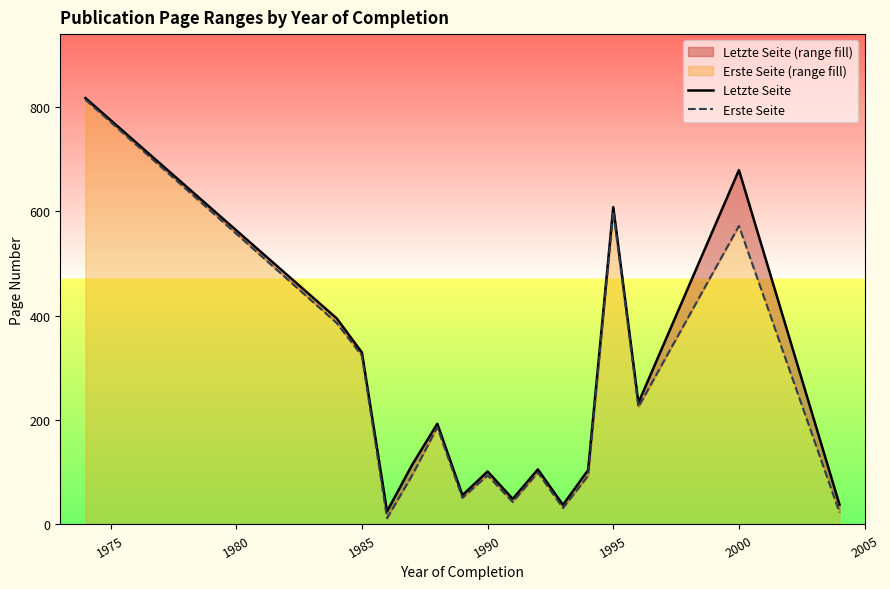

Reading right to left, transcribe all the data shown in this chart.

Letzte Seite: 38.0	679.0	233.0	608.0	104.2	37.5	105.5	49.0	101.5	56.0	193.0	114.4	25.0	329.3	394.8	817.0
Erste Seite: 23.0	572.0	225.0	600.5	93.2	31.5	99.5	43.0	94.0	51.0	186.2	94.2	12.0	323.3	385.8	814.0